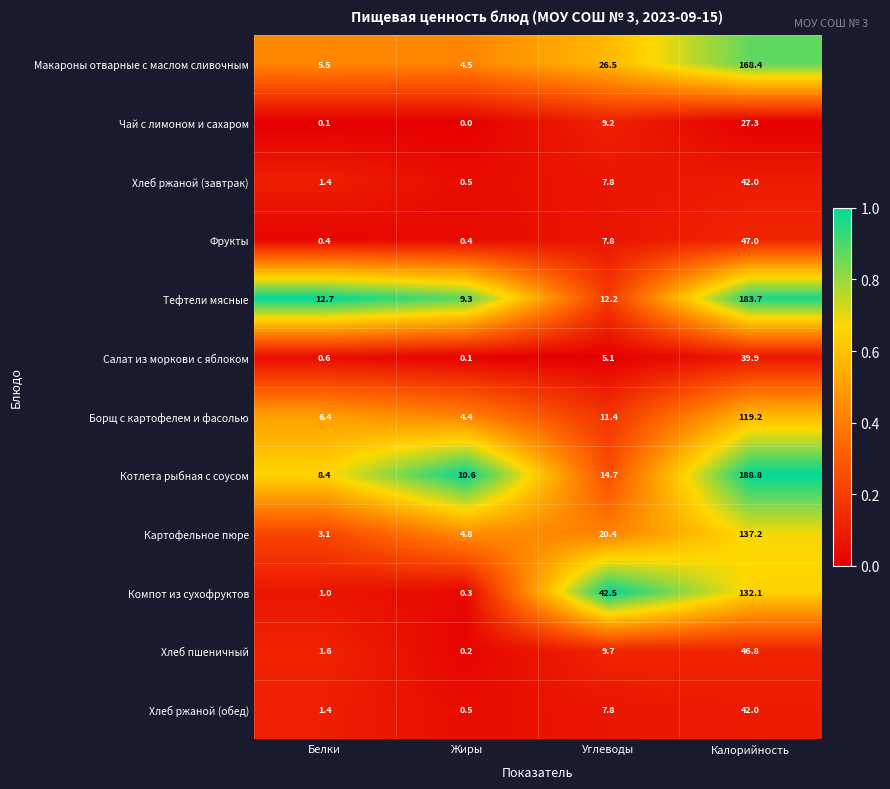

List the labels in order of Хлеб ржаной (завтрак) value, largest first.

Калорийность, Углеводы, Белки, Жиры